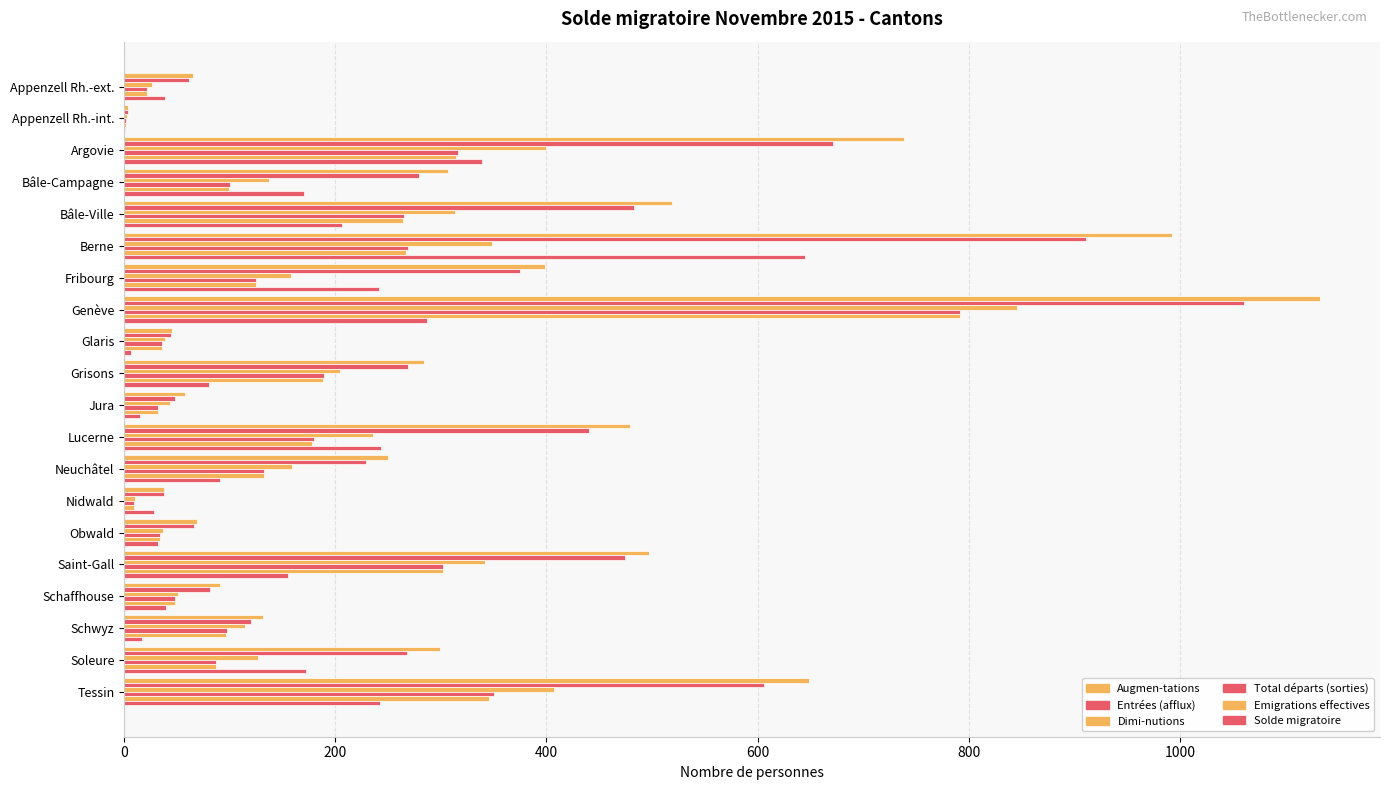

How many series are shown in this chart?

6